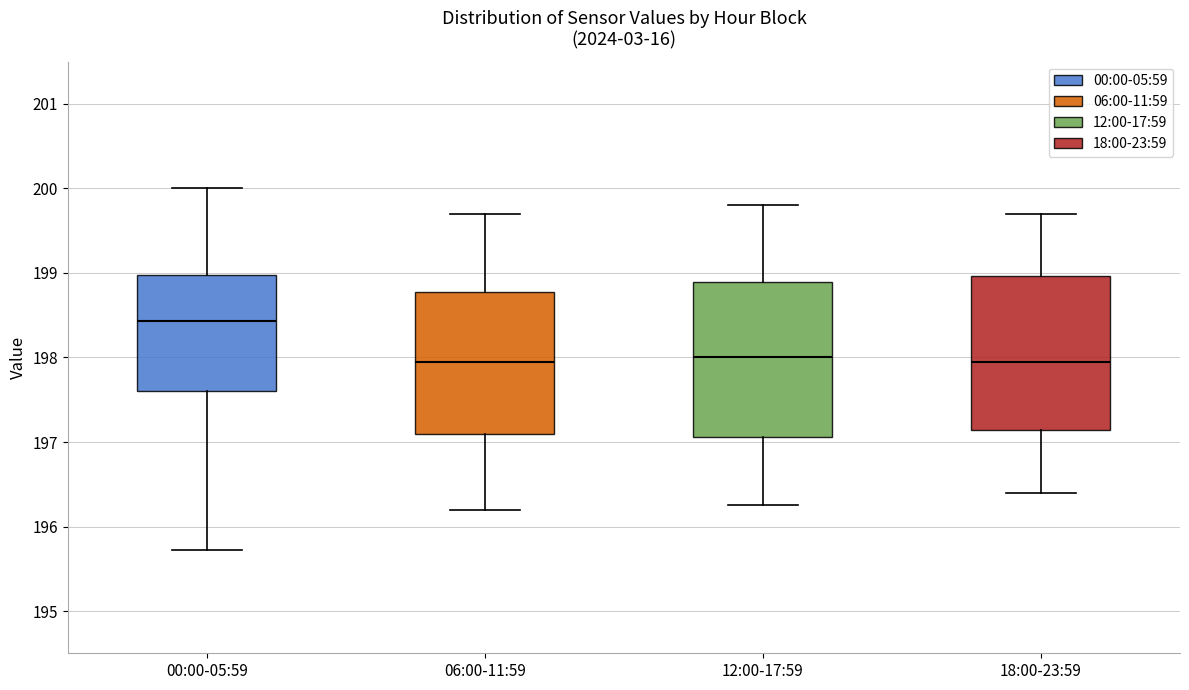

Reading left to right, read every box against the y-axis: the position of its median line, the range the box covers, and the ends of its whiskers. The values are not printed on the chart, so give them approximately, as read against the axis.

00:00-05:59: median 198.4, box 197.6 to 199.0, whiskers 195.7 to 200.0
06:00-11:59: median 198.0, box 197.1 to 198.8, whiskers 196.2 to 199.7
12:00-17:59: median 198.0, box 197.1 to 198.9, whiskers 196.3 to 199.8
18:00-23:59: median 198.0, box 197.1 to 199.0, whiskers 196.4 to 199.7